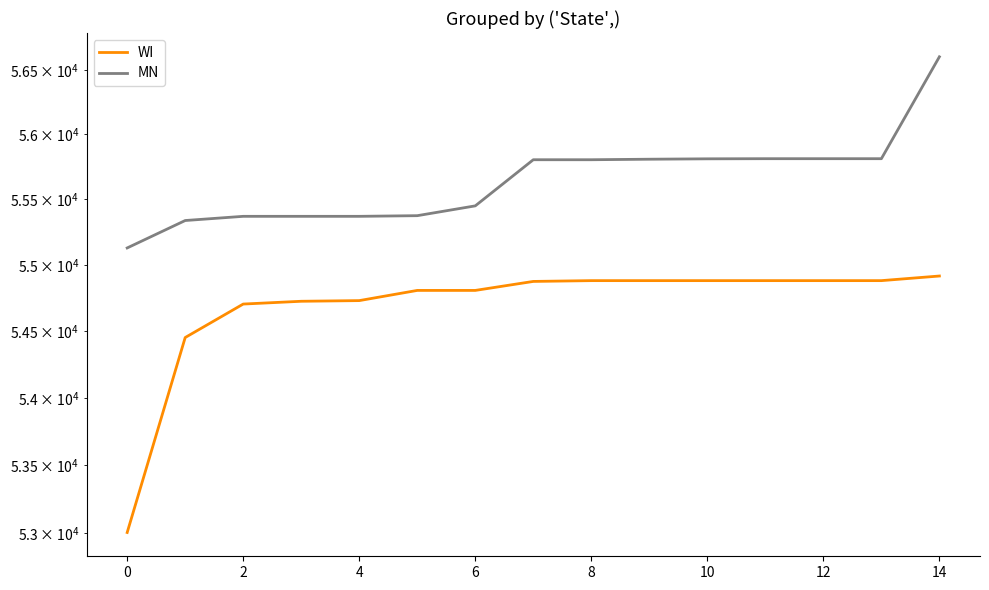

What value does the MN series have at 12, to the nearest 10?

55810